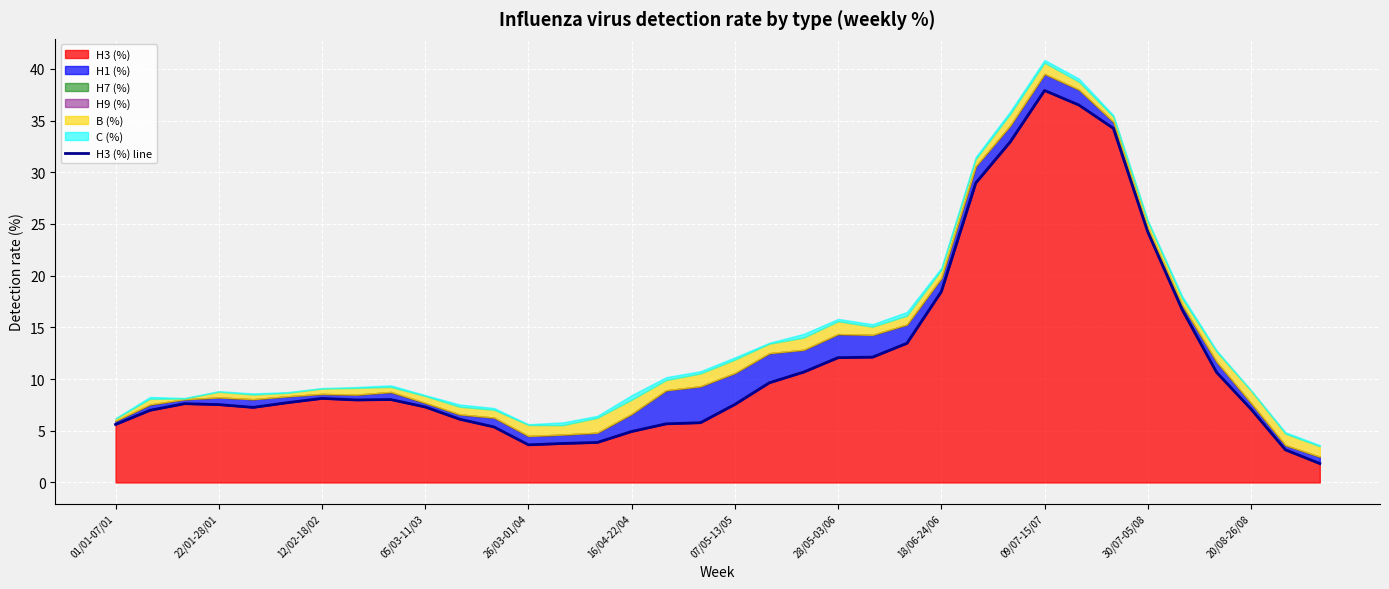

How many points are higher than both their immediate neighbors (excluding endpoints)?

4